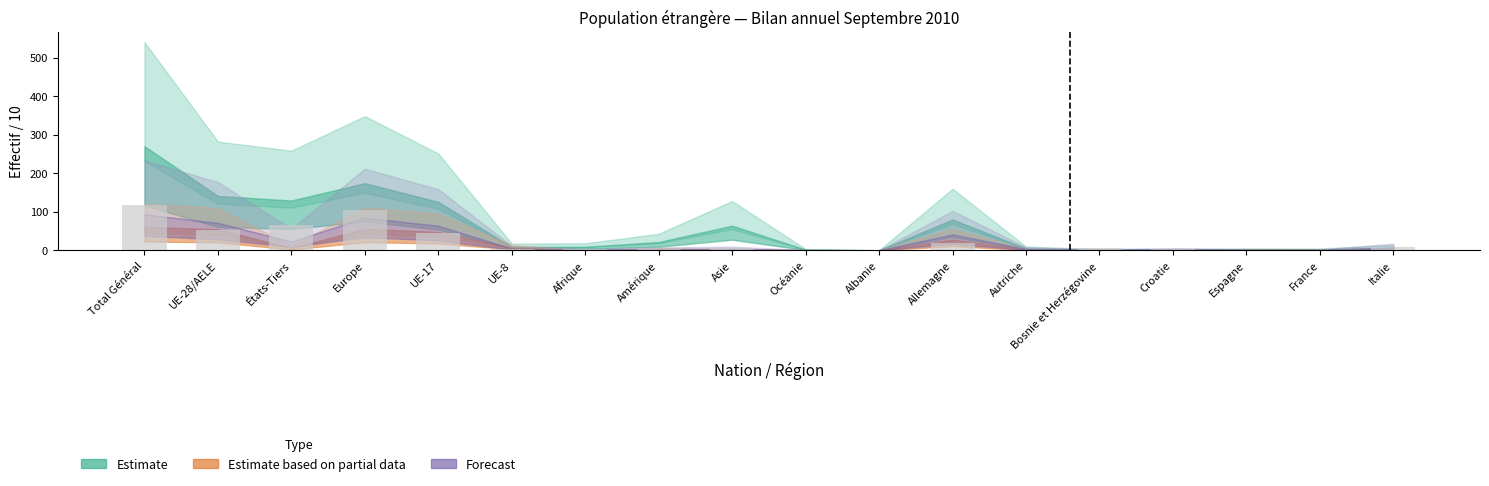

What is the sum of all values?

438.8